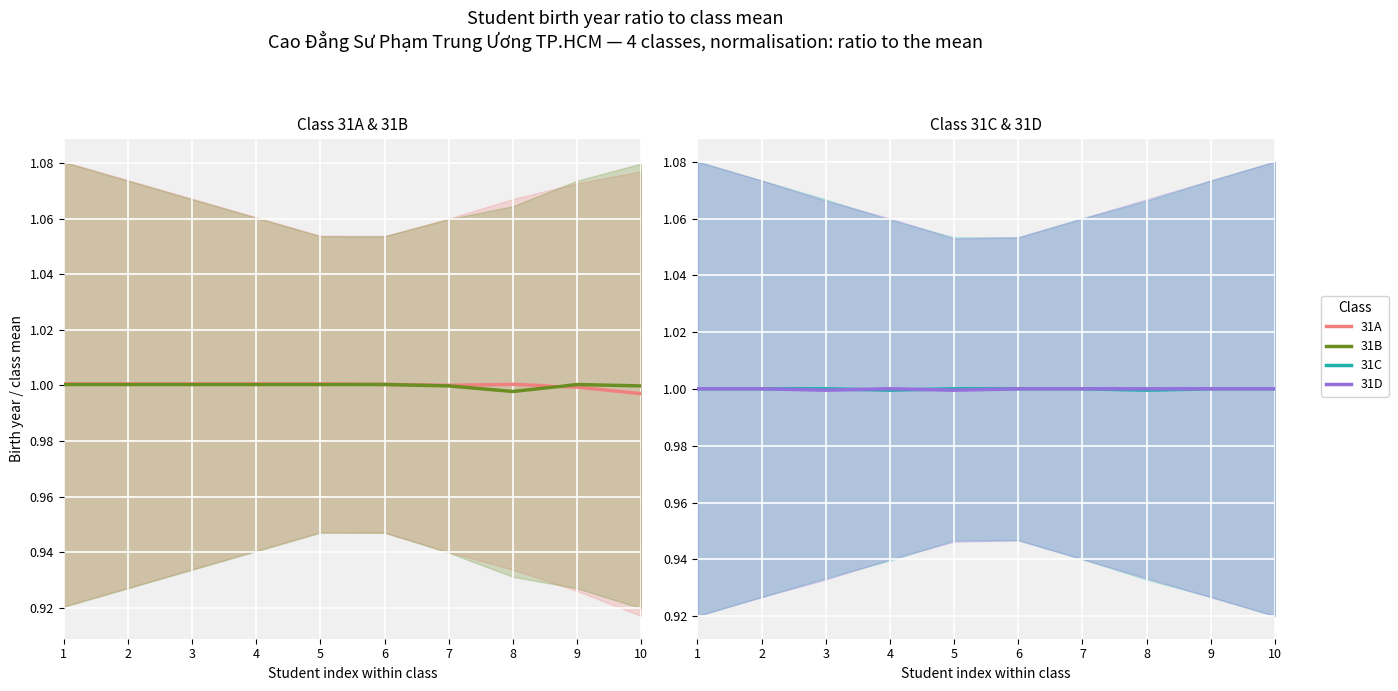

Does the chart display data point markers on the line(s)?

No